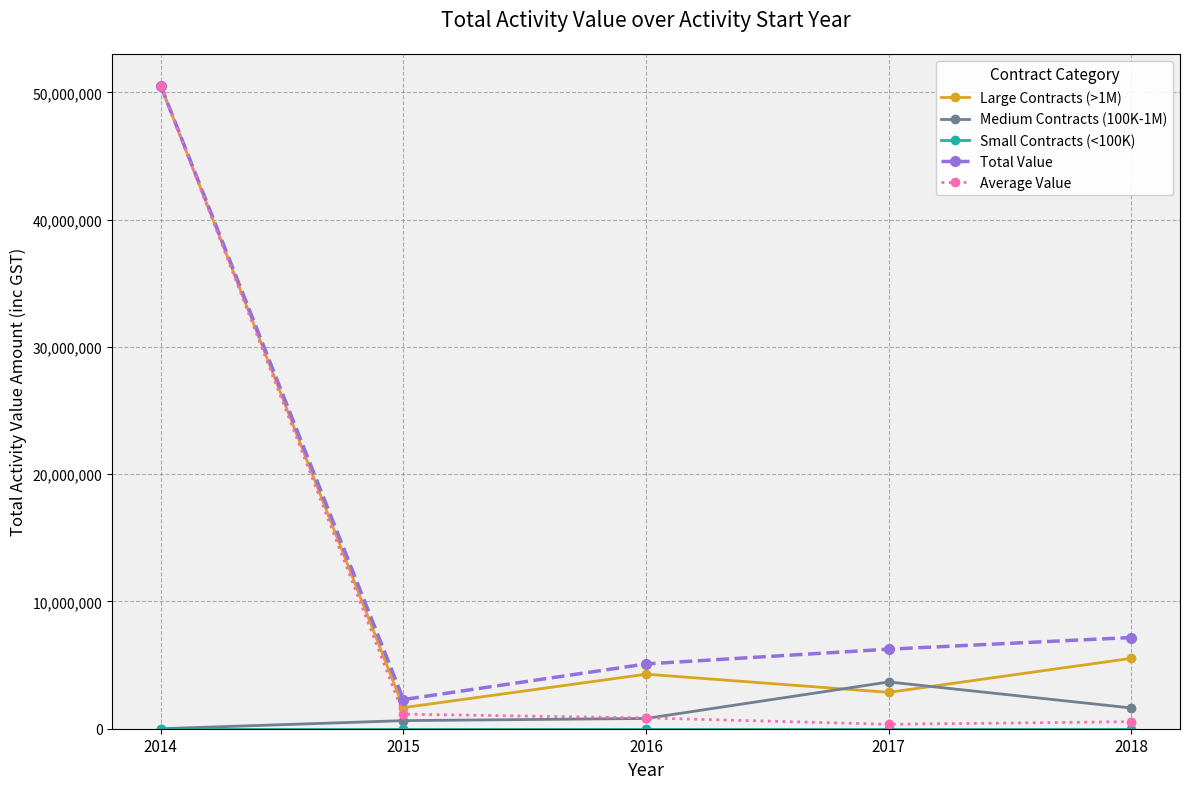

What is the difference between the highest and lowest values at 2016?

5091552.8